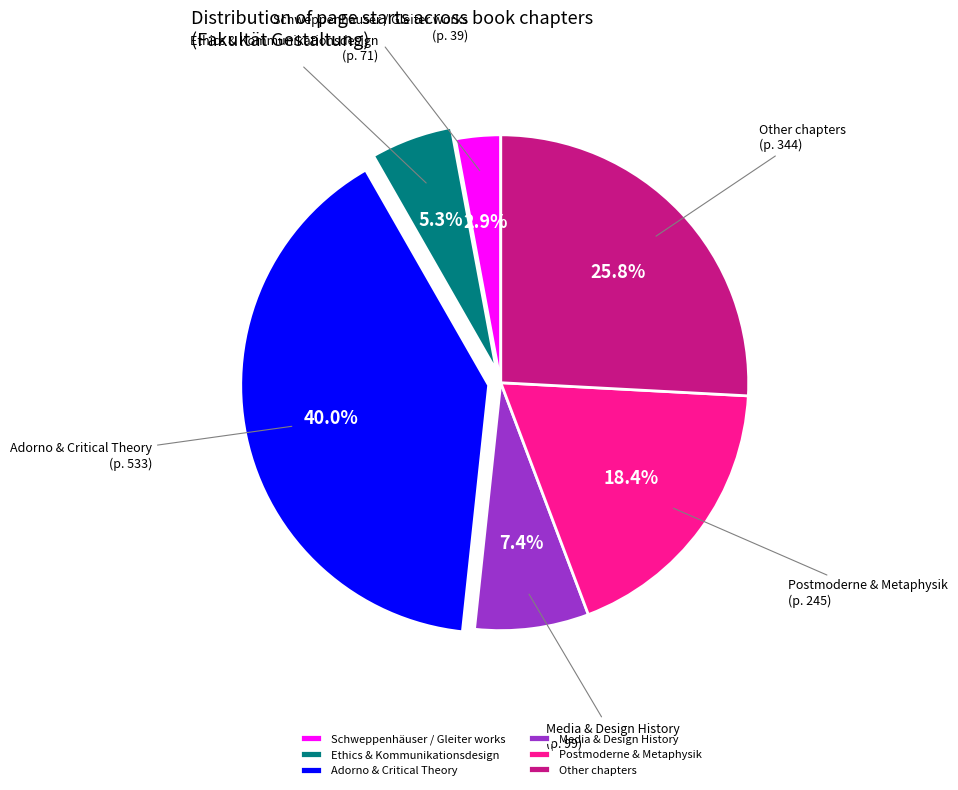

Is there a majority slice in this chart?

No